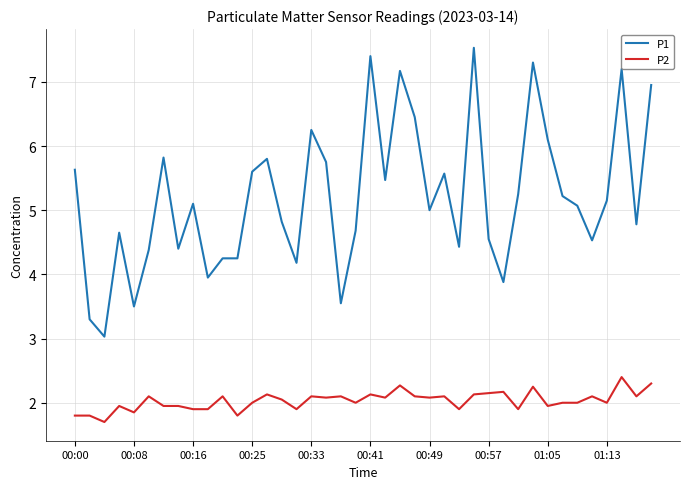

How many lines are shown in the chart?

2